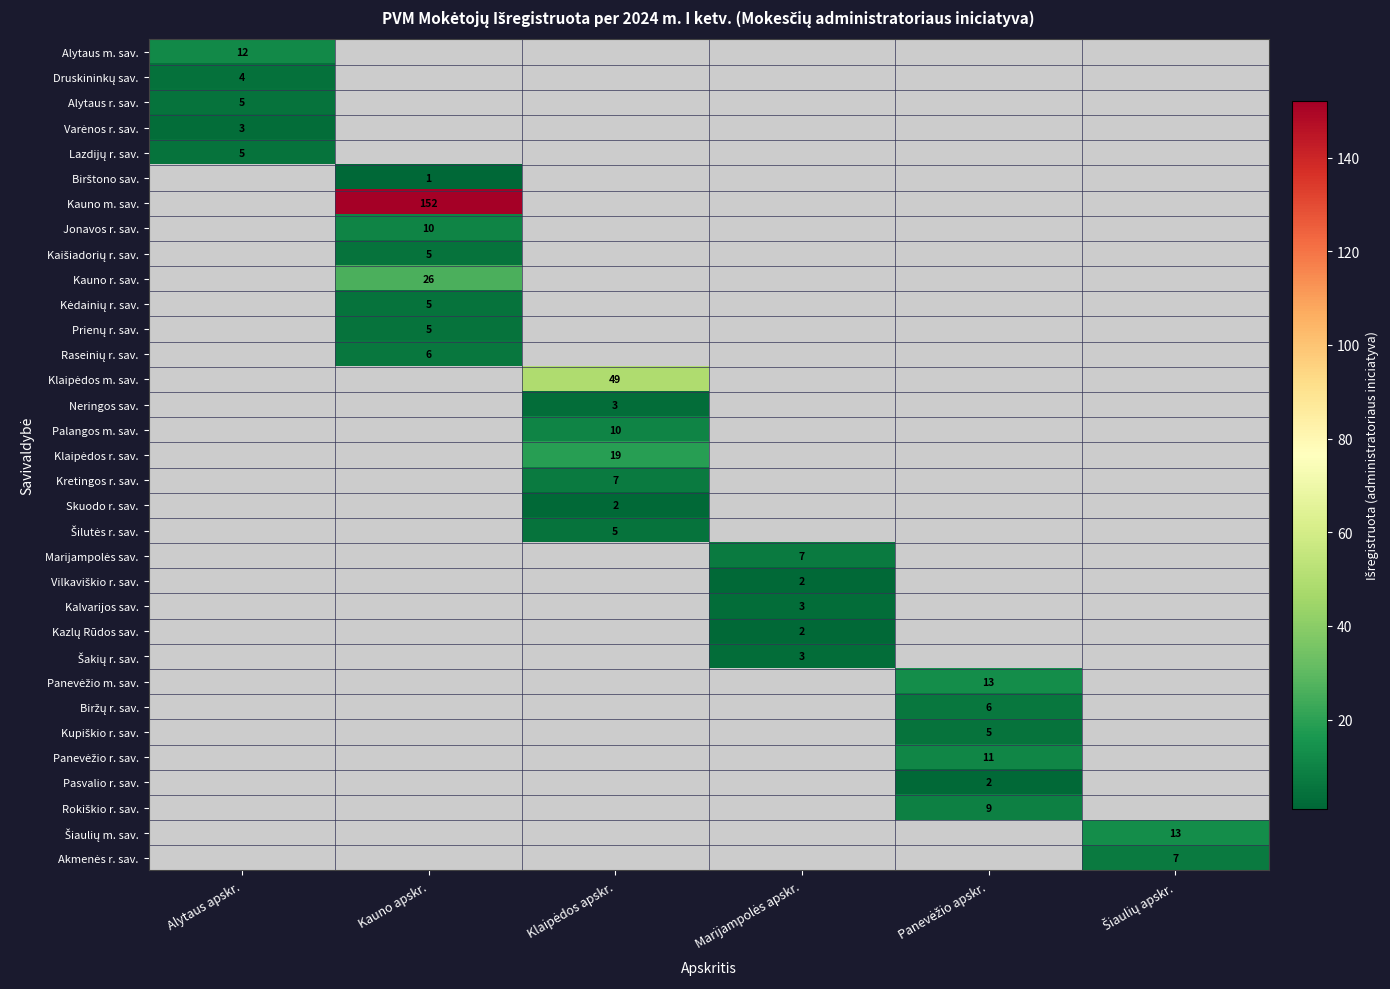

How many positive values does the Palangos m. sav. series have?

1